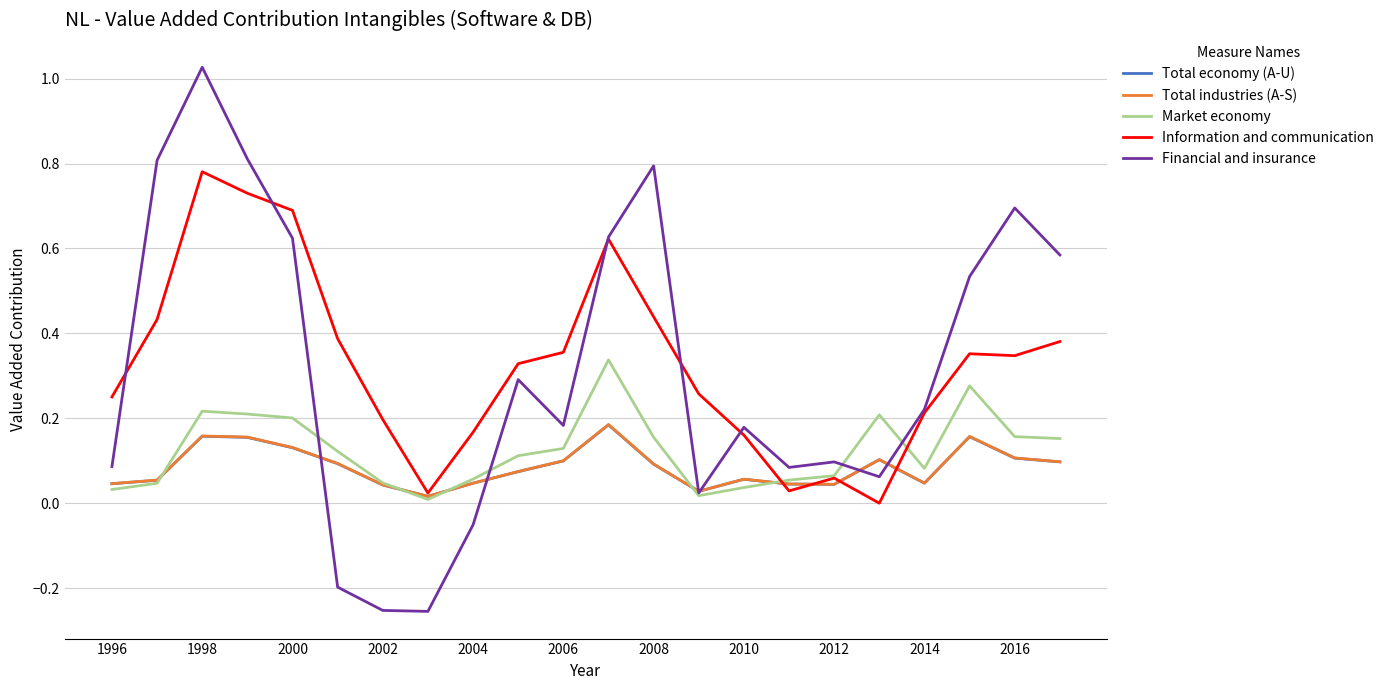

Which series has the largest range (max minus min)?

Financial and insurance